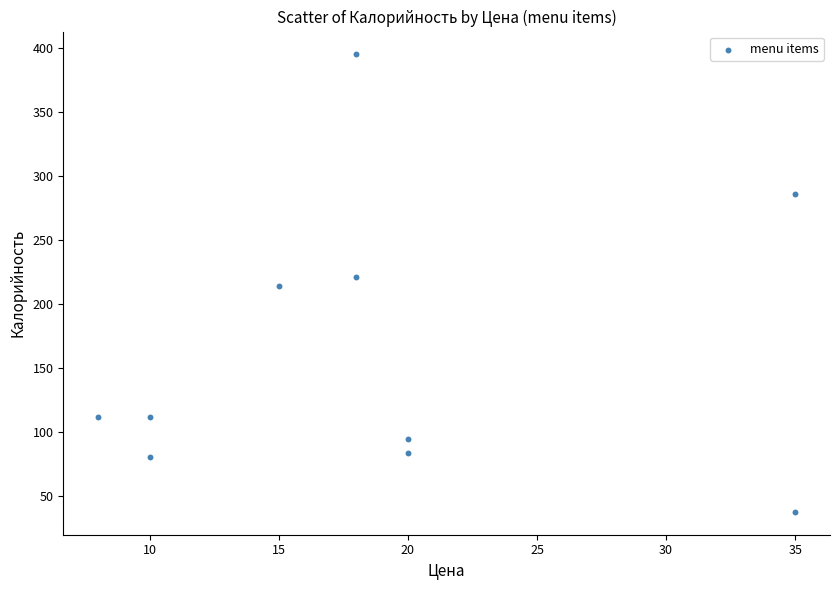

What is the range of Y values (max minus min)?

357.0